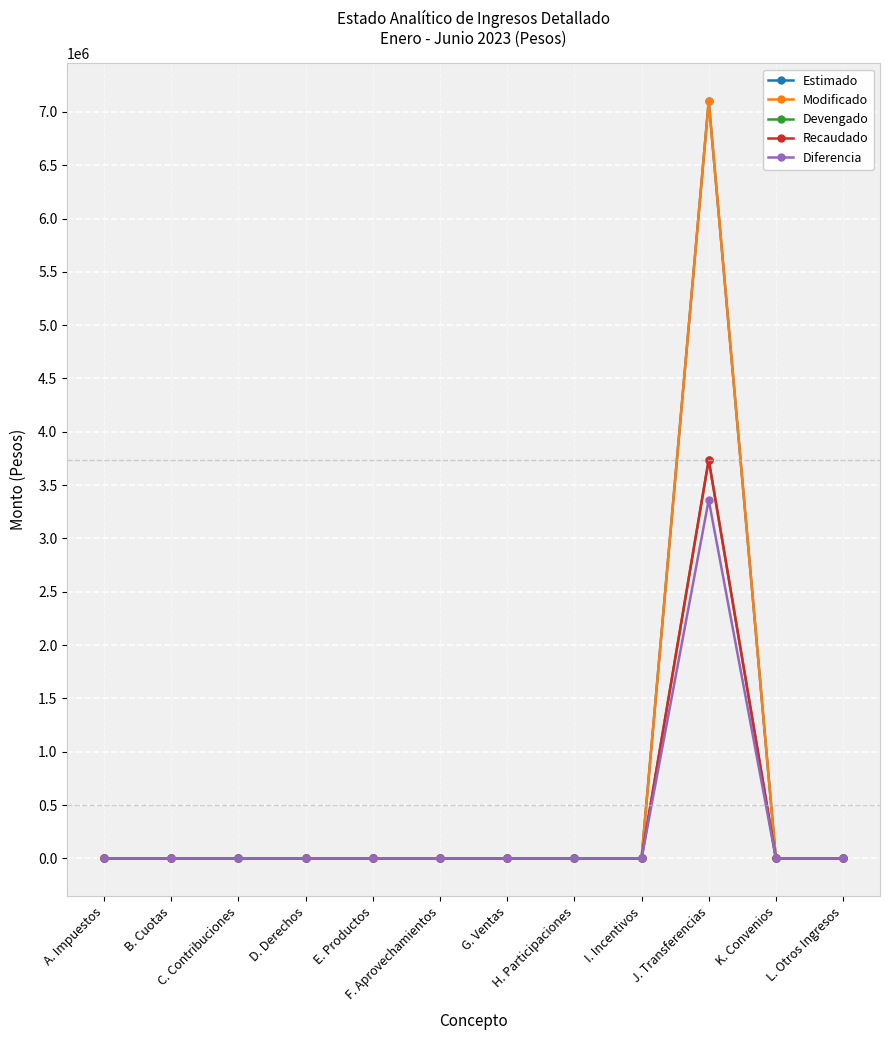

Does the chart have visible grid lines?

Yes